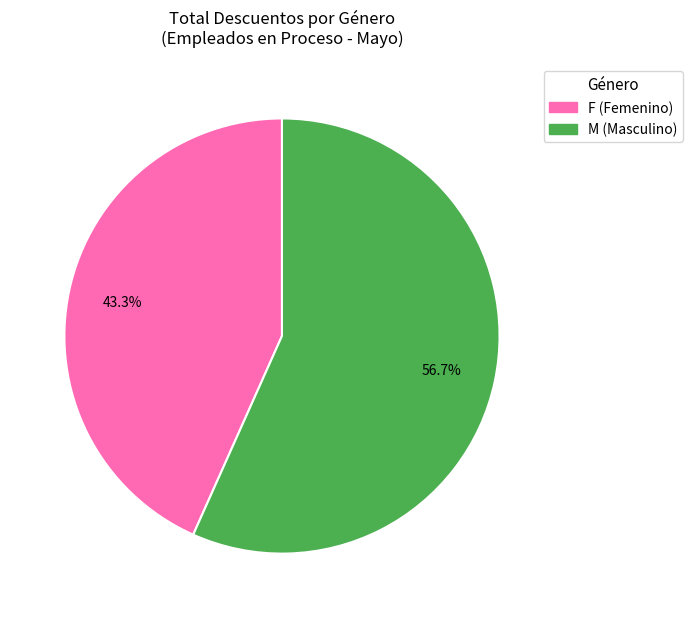

What percentage is NOT represented by M?

43.3%